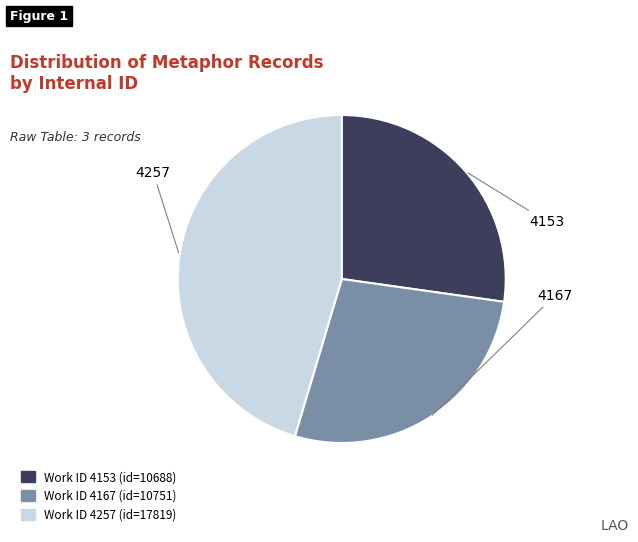

Does any single category account for the majority?

No